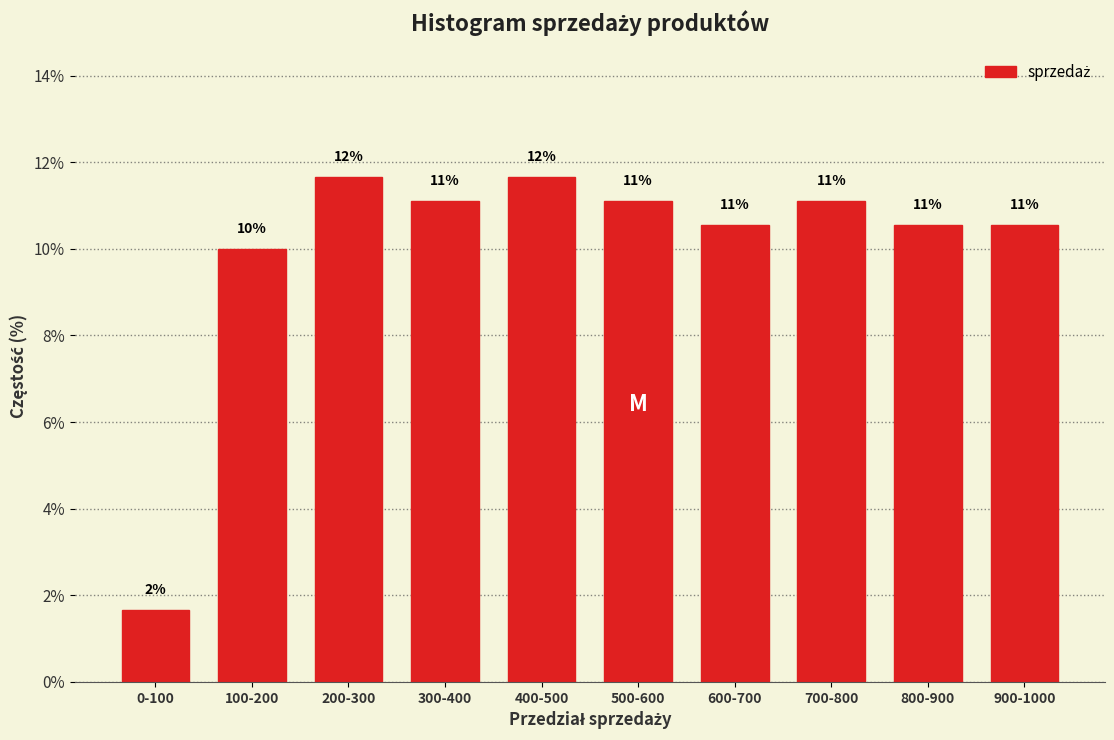

Does the chart contain any negative values?

No